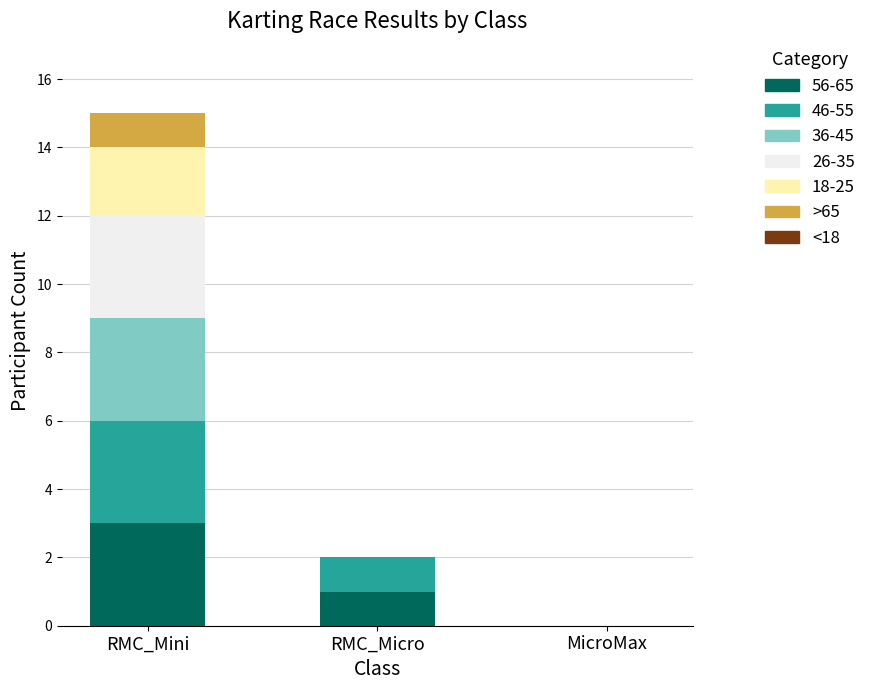

At which category is the sum across all series the highest?

RMC_Mini